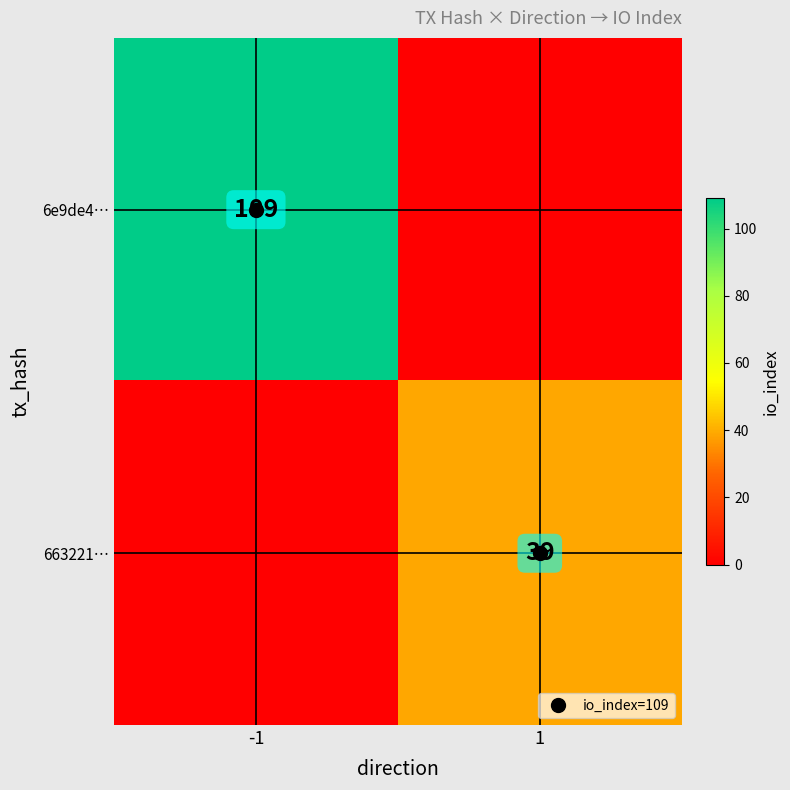

Rank the categories by 663221… value from highest to lowest.

1, -1